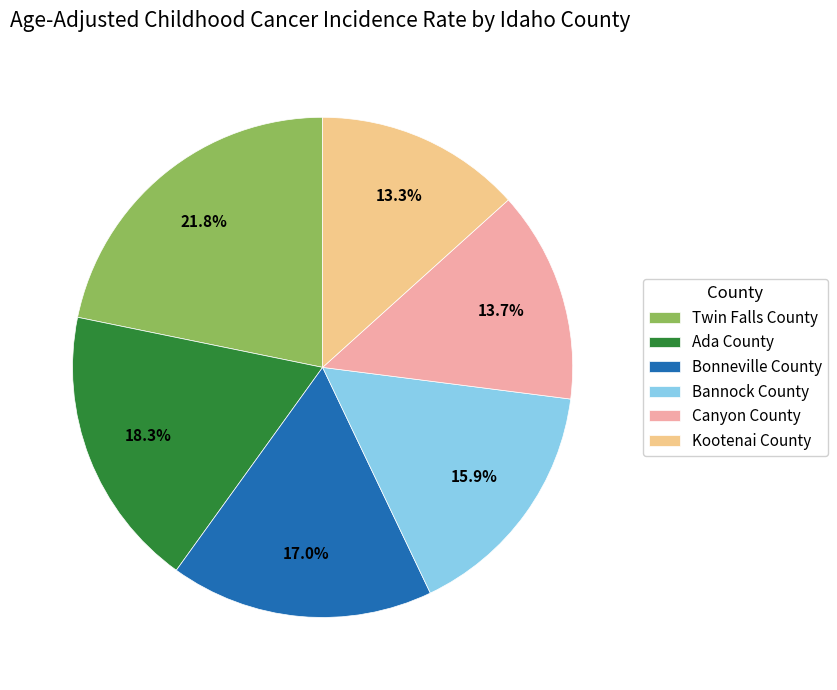

Is it true that Canyon County is 14% of the pie?

True